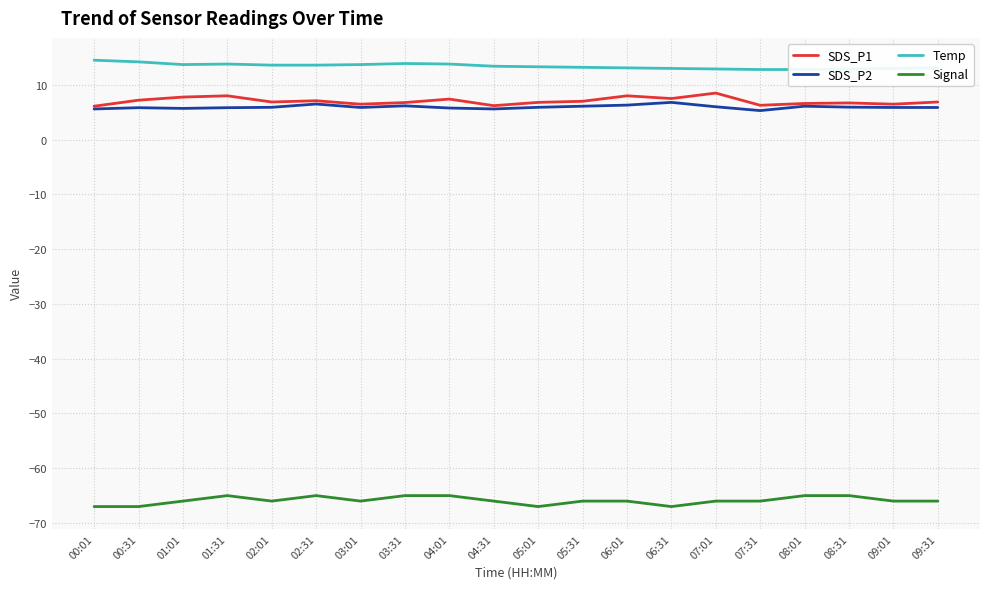

Reading right to left, list all the values displayed in this chart.

SDS_P1: 09:31=6.9	09:01=6.5	08:31=6.7	08:01=6.6	07:31=6.3	07:01=8.5	06:31=7.5	06:01=8.0	05:31=7.0	05:01=6.8	04:31=6.2	04:01=7.4	03:31=6.8	03:01=6.5	02:31=7.1	02:01=6.9	01:31=8.0	01:01=7.8	00:31=7.2	00:01=6.1
SDS_P2: 09:31=5.9	09:01=5.9	08:31=5.9	08:01=6.1	07:31=5.3	07:01=6.0	06:31=6.8	06:01=6.3	05:31=6.1	05:01=5.9	04:31=5.6	04:01=5.8	03:31=6.2	03:01=5.9	02:31=6.5	02:01=5.9	01:31=5.8	01:01=5.7	00:31=5.8	00:01=5.6
Temp: 09:31=13.1	09:01=13.0	08:31=12.9	08:01=12.8	07:31=12.8	07:01=12.9	06:31=13.0	06:01=13.1	05:31=13.2	05:01=13.3	04:31=13.4	04:01=13.8	03:31=13.9	03:01=13.7	02:31=13.6	02:01=13.6	01:31=13.8	01:01=13.7	00:31=14.2	00:01=14.5
Signal: 09:31=-66.0	09:01=-66.0	08:31=-65.0	08:01=-65.0	07:31=-66.0	07:01=-66.0	06:31=-67.0	06:01=-66.0	05:31=-66.0	05:01=-67.0	04:31=-66.0	04:01=-65.0	03:31=-65.0	03:01=-66.0	02:31=-65.0	02:01=-66.0	01:31=-65.0	01:01=-66.0	00:31=-67.0	00:01=-67.0